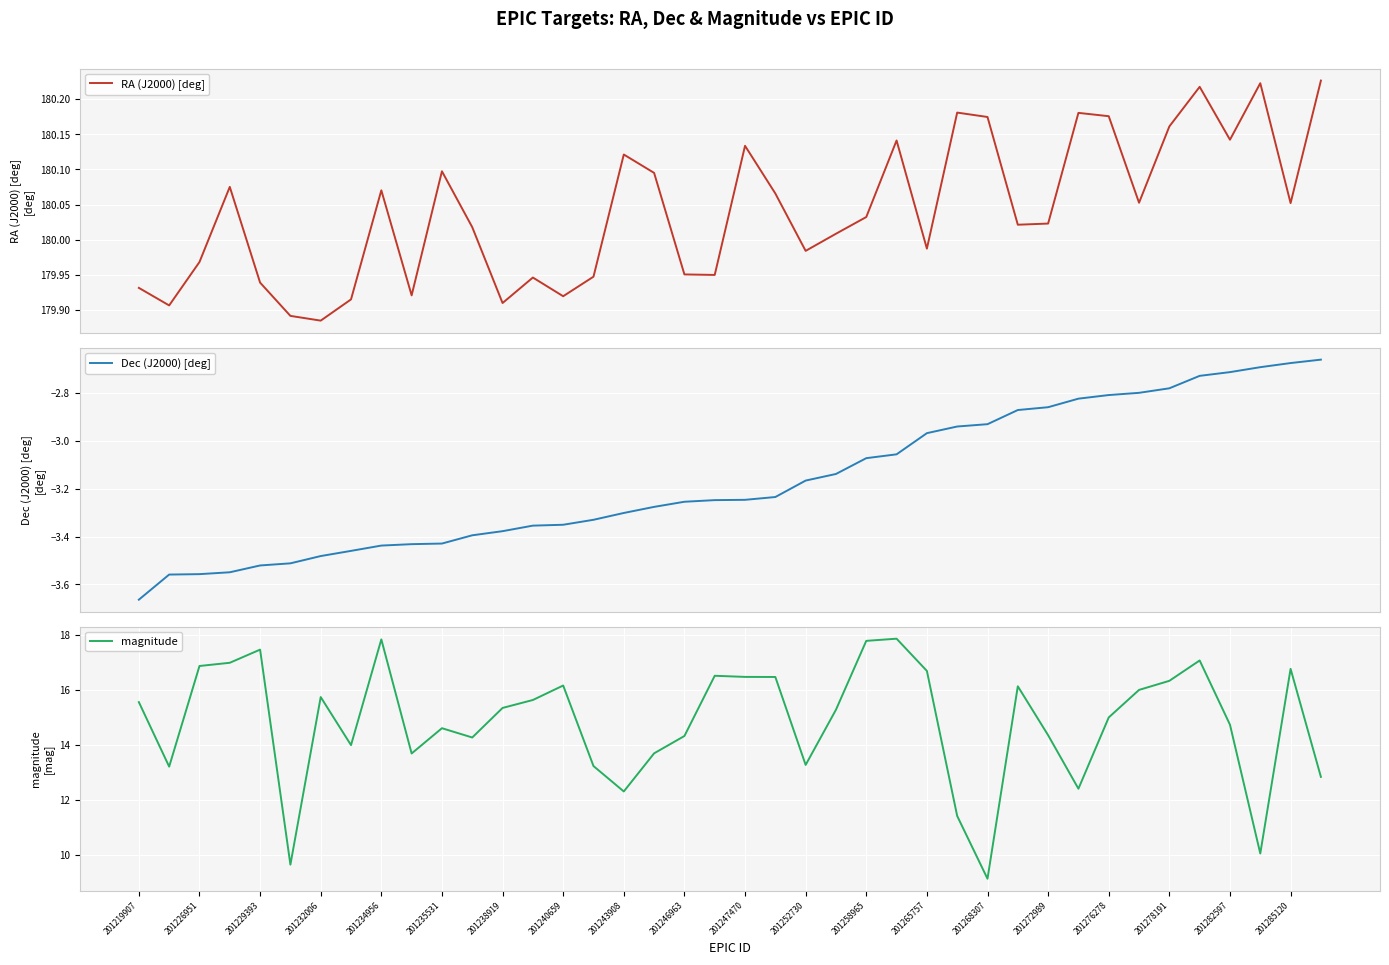

Is it true that magnitude equals 15.7 at 201232006?

True